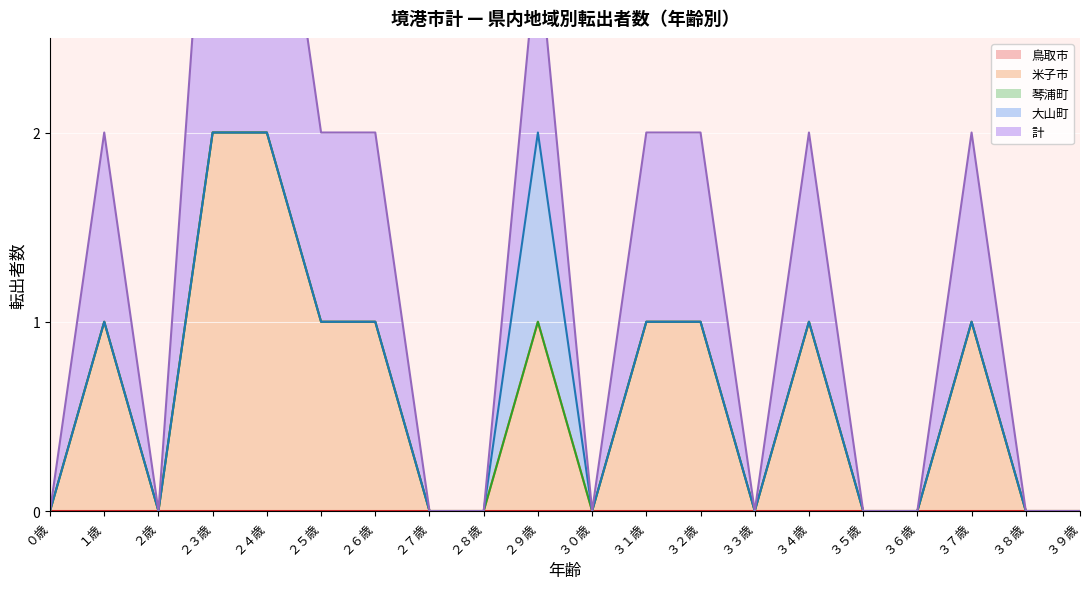

The value of 米子市 at ２５歳 is 2. True or false?

False